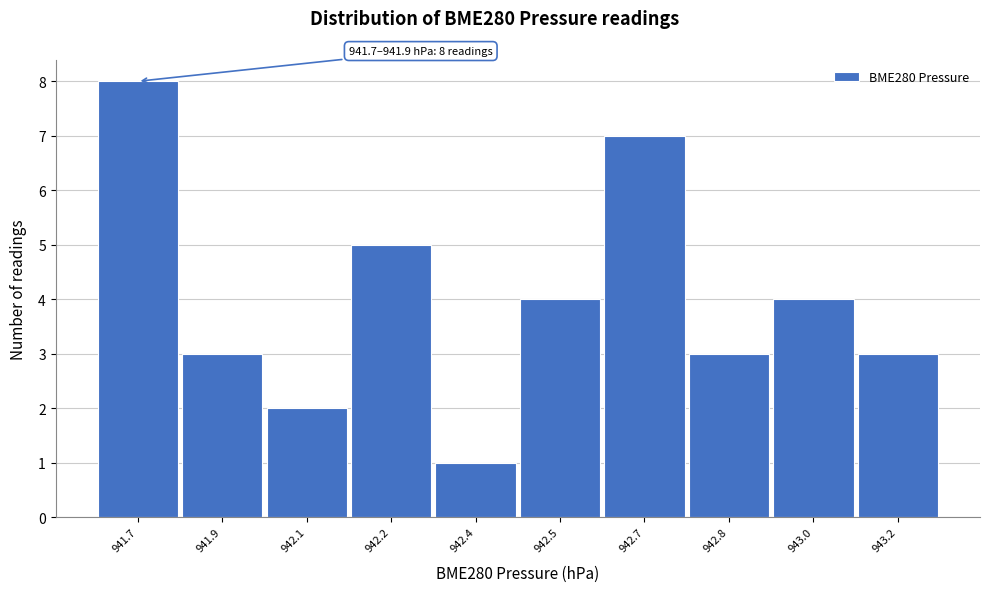

Reading left to right, list all the values displayed in this chart.

8	3	2	5	1	4	7	3	4	3